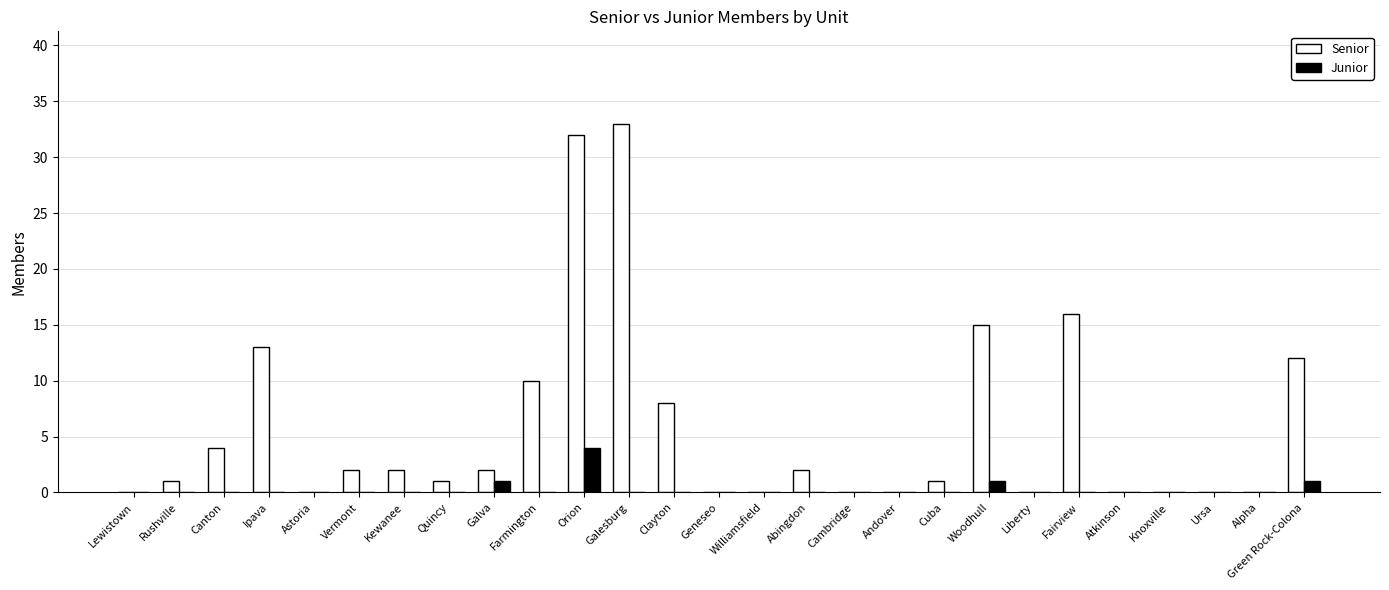

What is the sum of all Junior values?

7